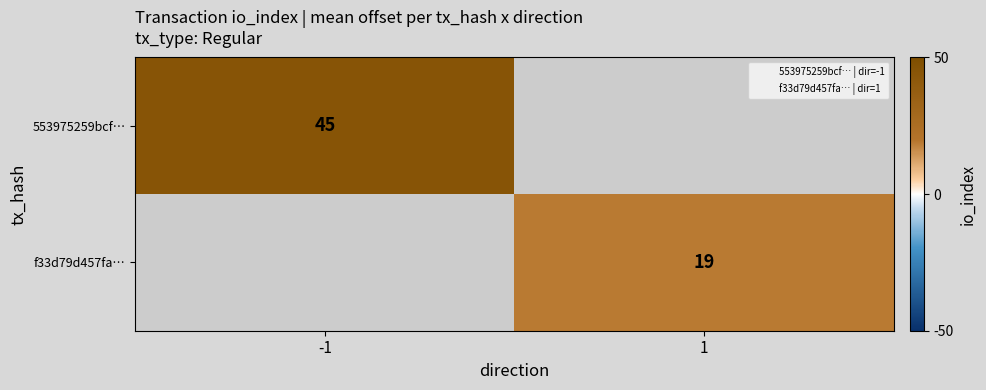

Rank the series at 1 from lowest to highest value.

553975259bcf…, f33d79d457fa…